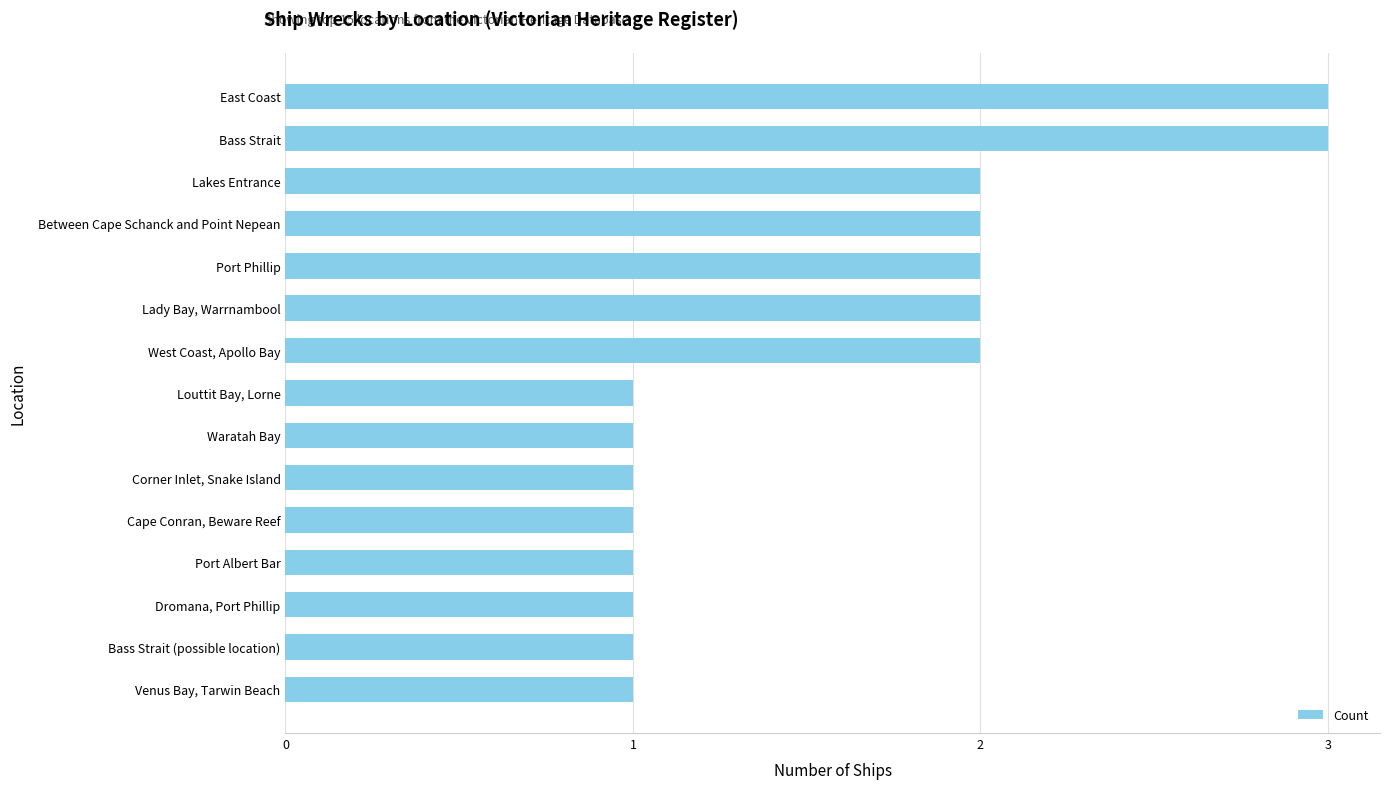

What is the ratio of the value at West Coast, Apollo Bay to the value at Venus Bay, Tarwin Beach?

2.0